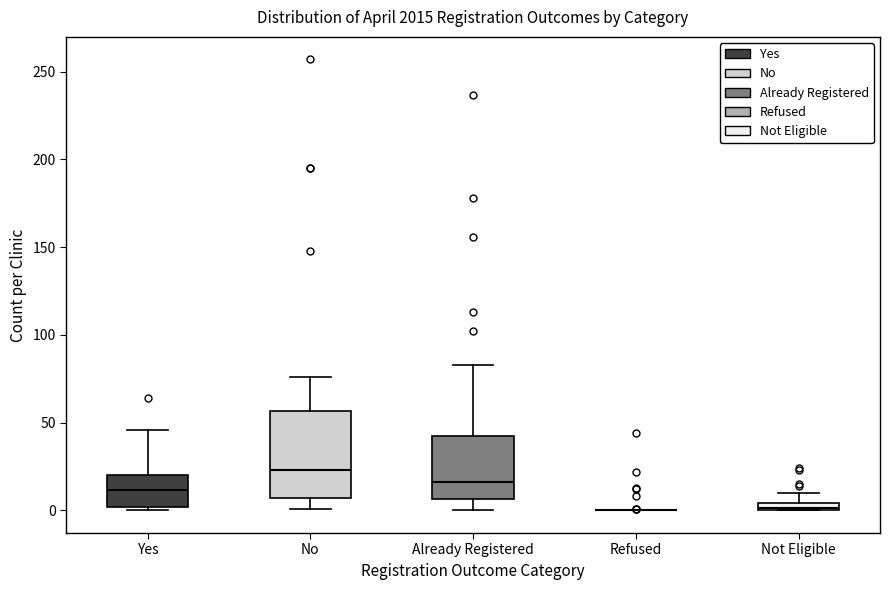

Which box is the tallest, from its lower edge to its upper edge?

No